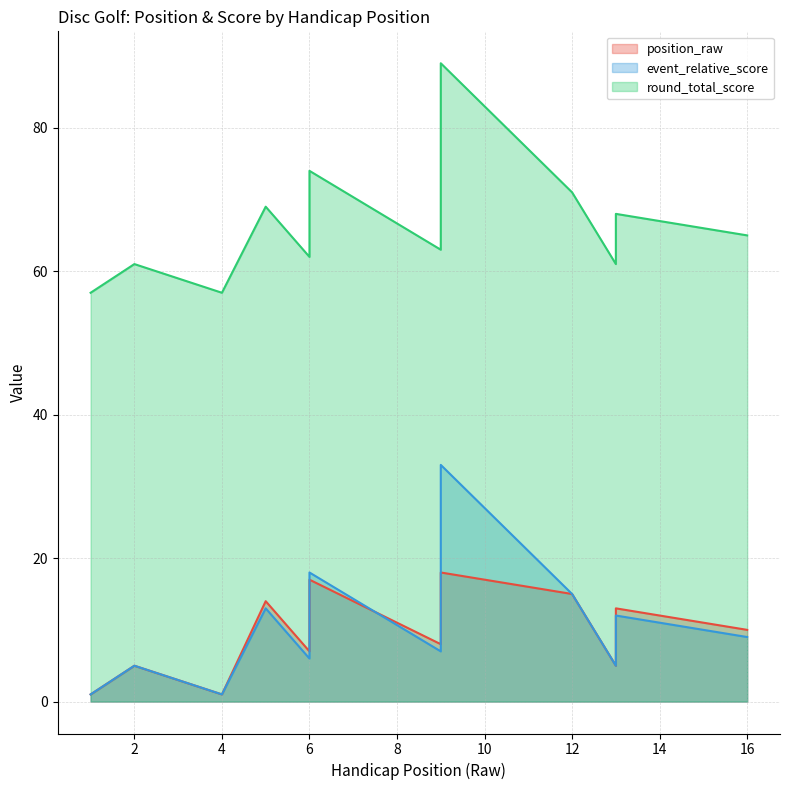

Which series has the widest spread of values?

event_relative_score